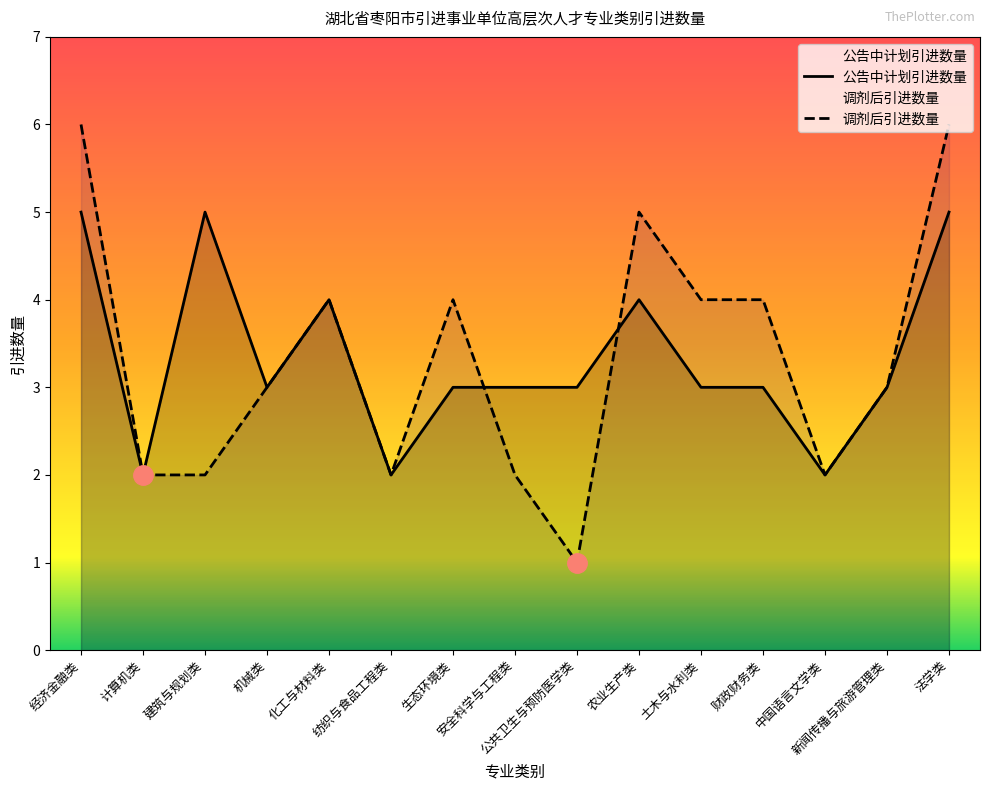

Does the chart display data point markers on the line(s)?

No